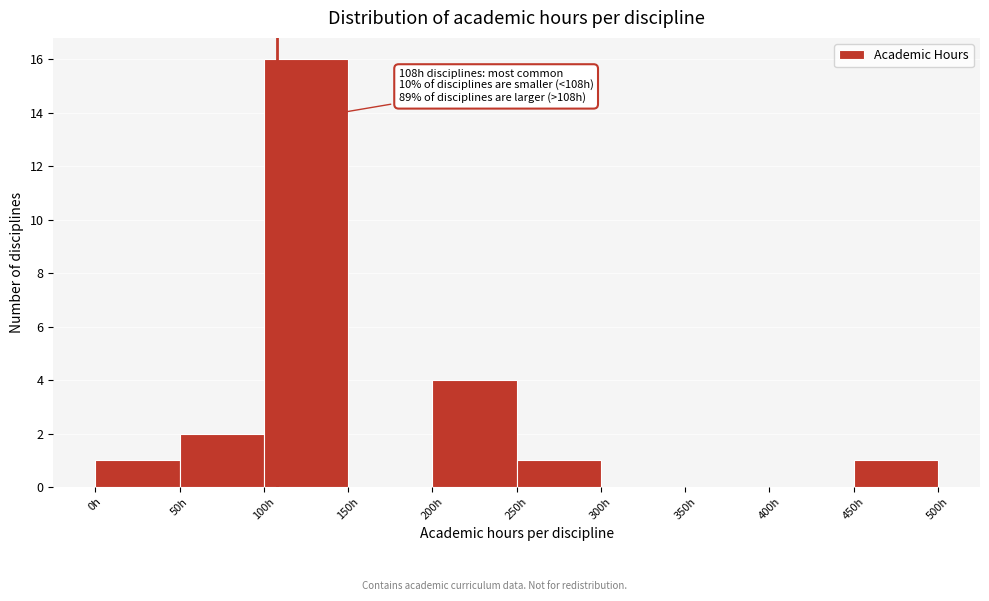

Over which range of the x-axis is the bar tallest?

100 to 150